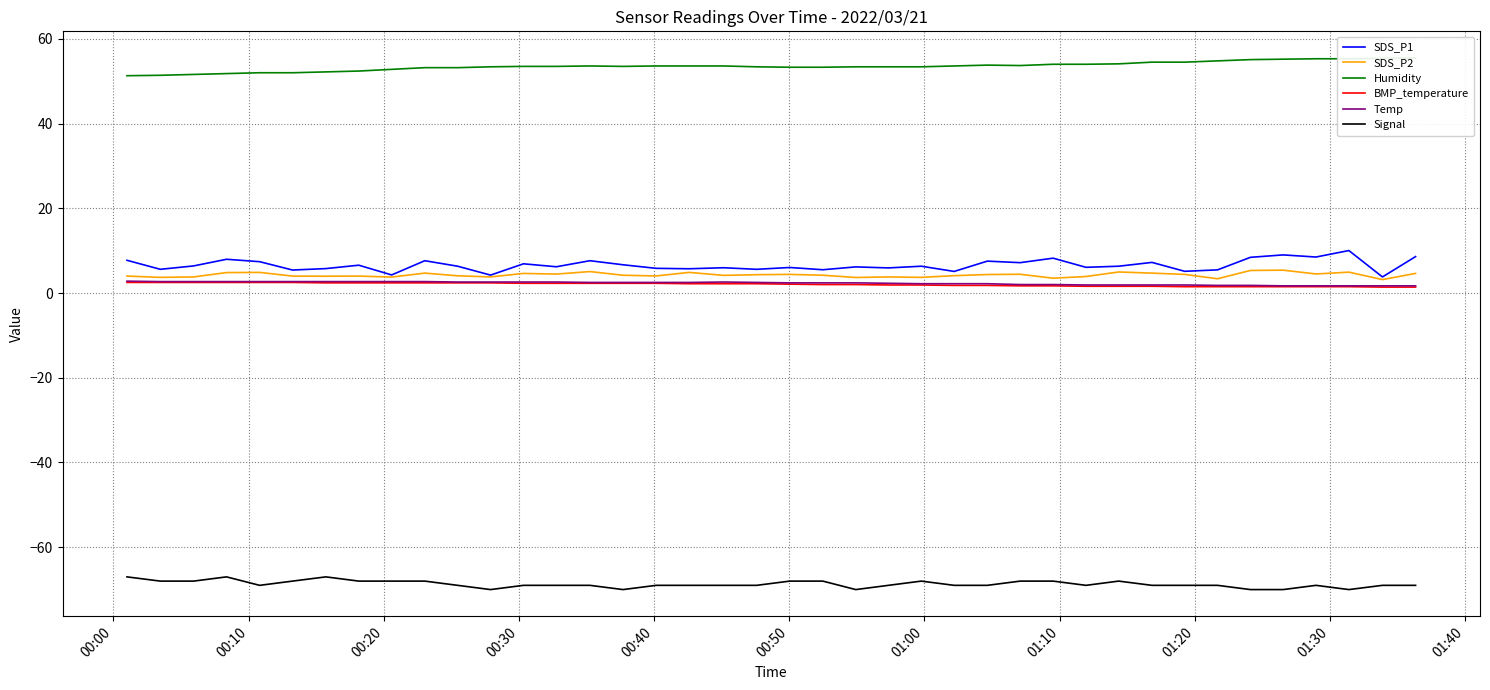

True or false: Signal and BMP_temperature intersect in this chart.

False